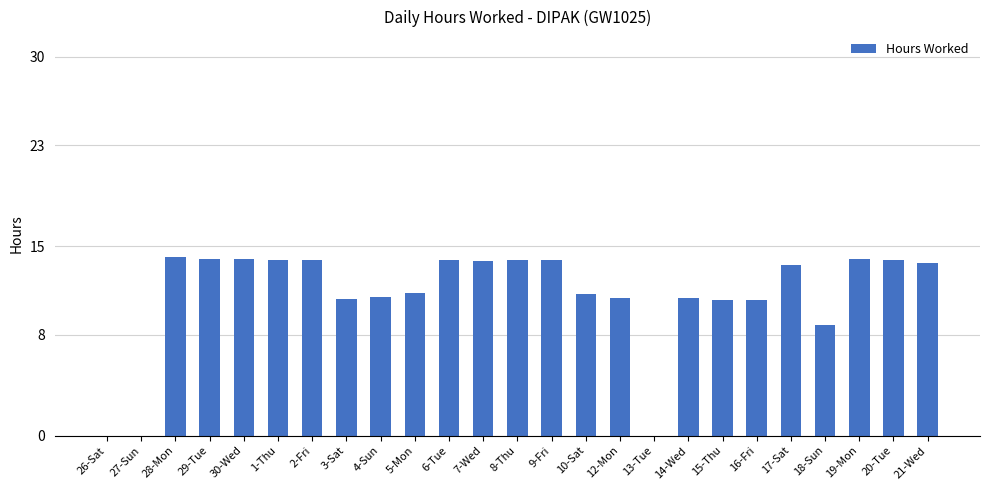

How many data points does each series have?

25